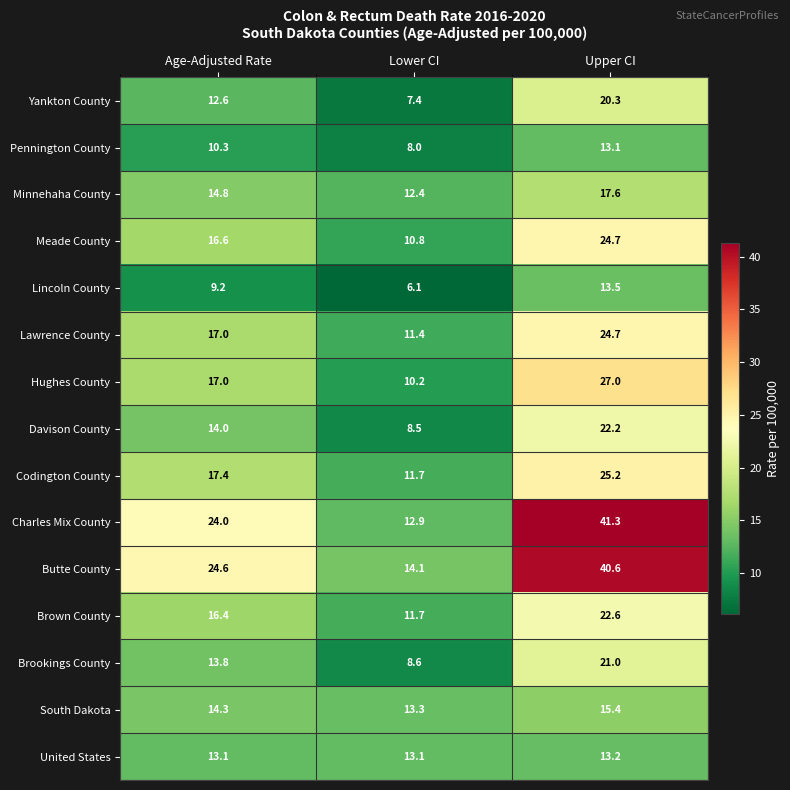

What value does the Charles Mix County series have at Lower CI?

12.9